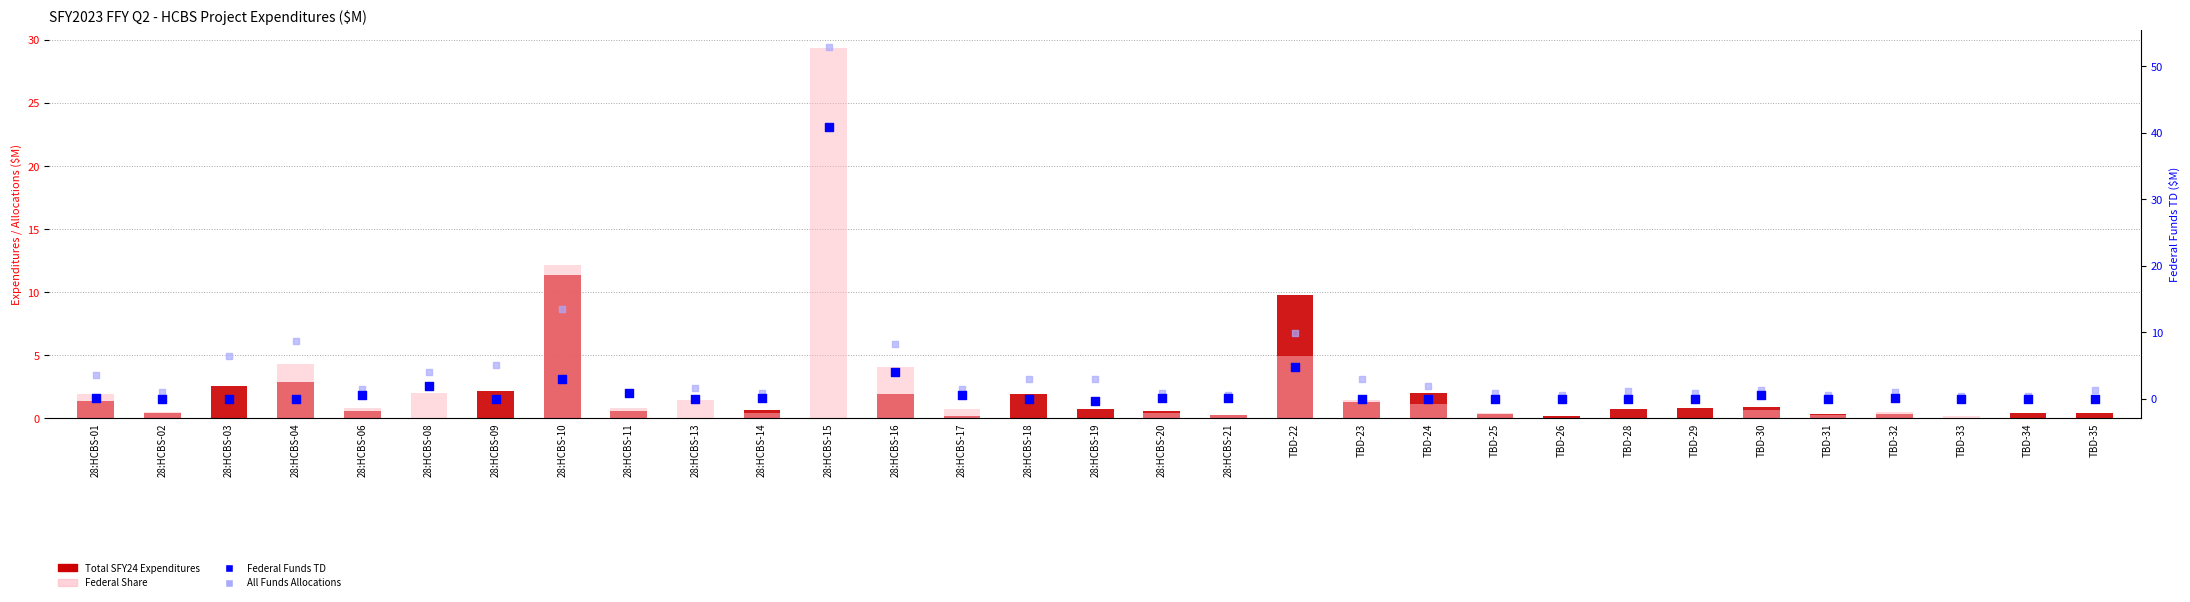

What are all the series names shown in the legend?

Total SFY24 Expenditures, Federal Share, Federal Funds TD, All Funds Allocations